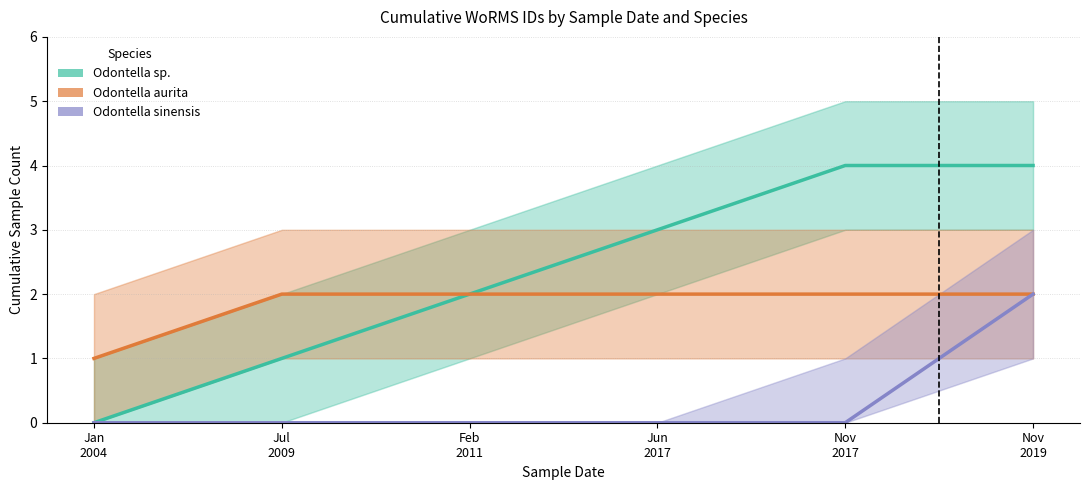

How many lines are shown in the chart?

3